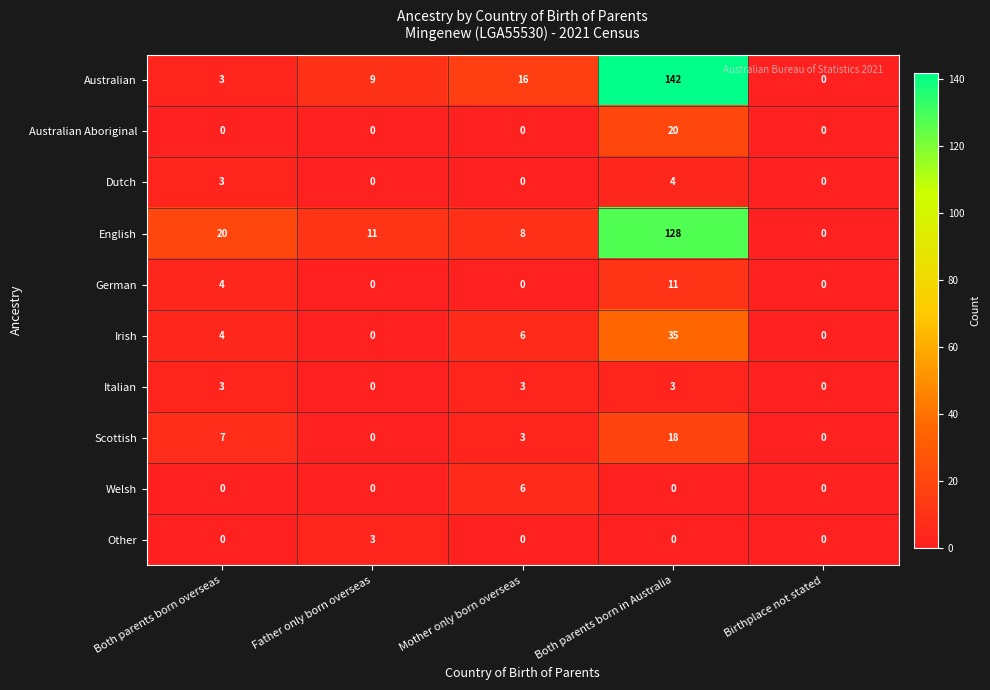

Rank the categories by English value from lowest to highest.

Birthplace not stated, Mother only born overseas, Father only born overseas, Both parents born overseas, Both parents born in Australia